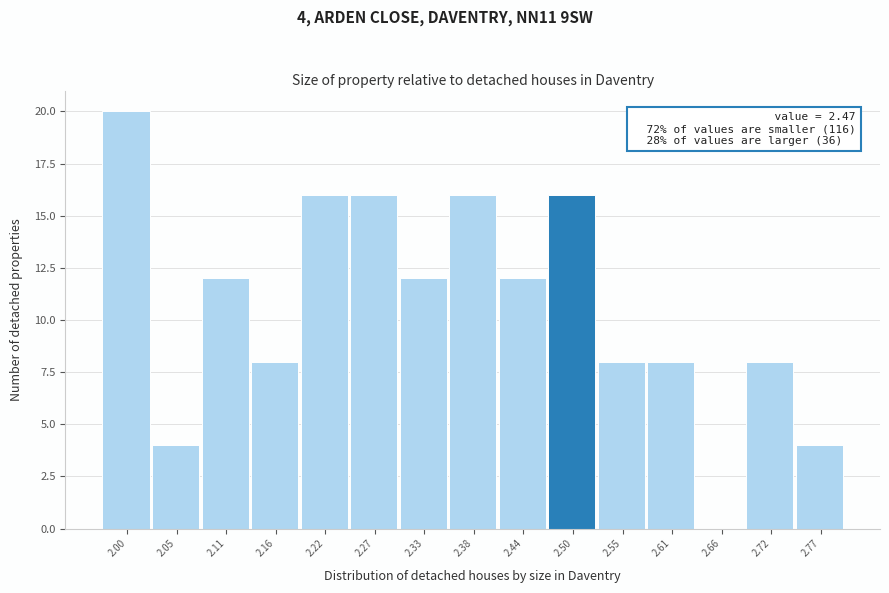

Over which range of the x-axis is the bar tallest?

1.97 to 2.03